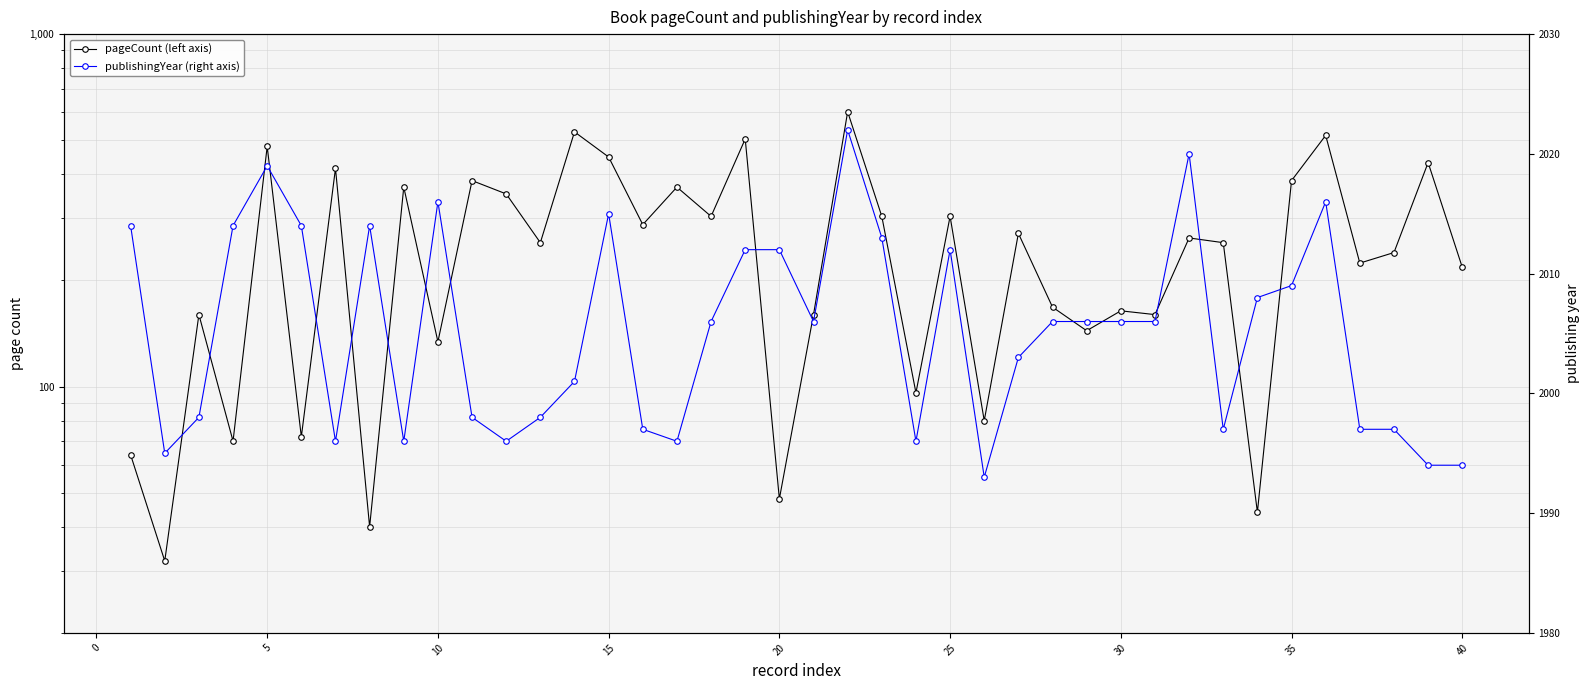

True or false: pageCount (left axis) and publishingYear (right axis) intersect in this chart.

False